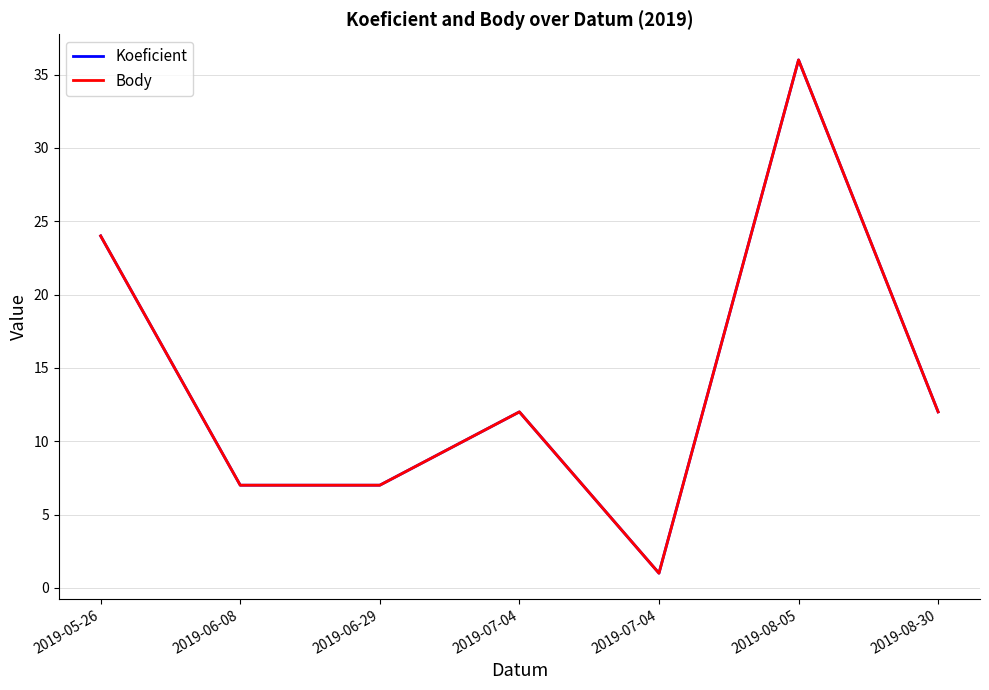

How many Body values are between 7 and 24?

5